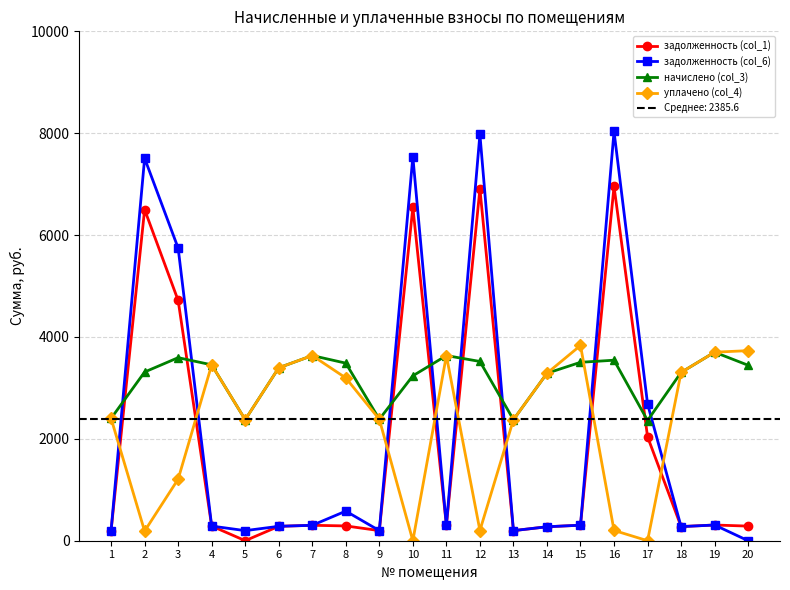

Is the value of уплачено (col_4) at 4 greater than the value of задолженность (col_1) at 1?

Yes